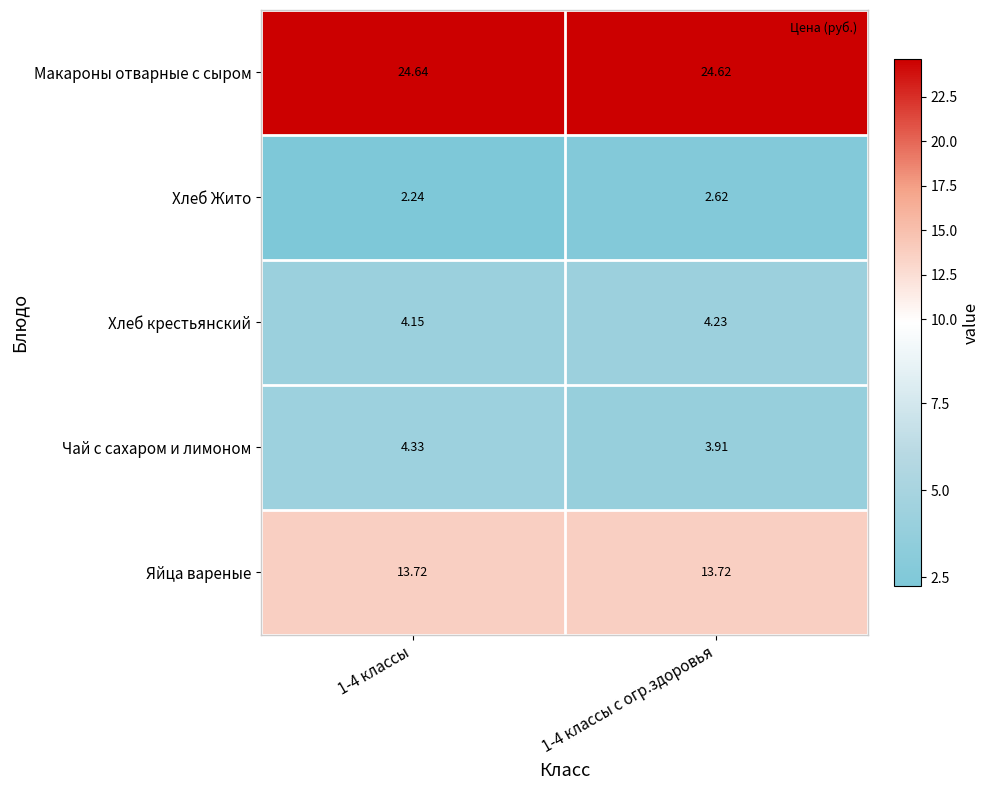

Rank the series by their maximum value, from lowest to highest.

Хлеб Жито, Хлеб крестьянский, Чай с сахаром и лимоном, Яйца вареные, Макароны отварные с сыром